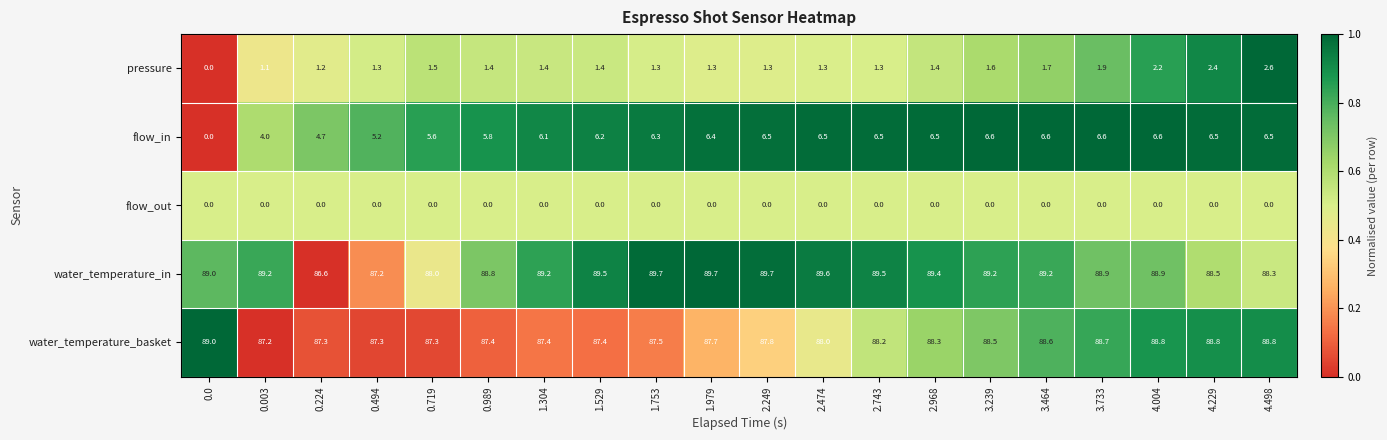

Which series has the widest spread of values?

flow_in